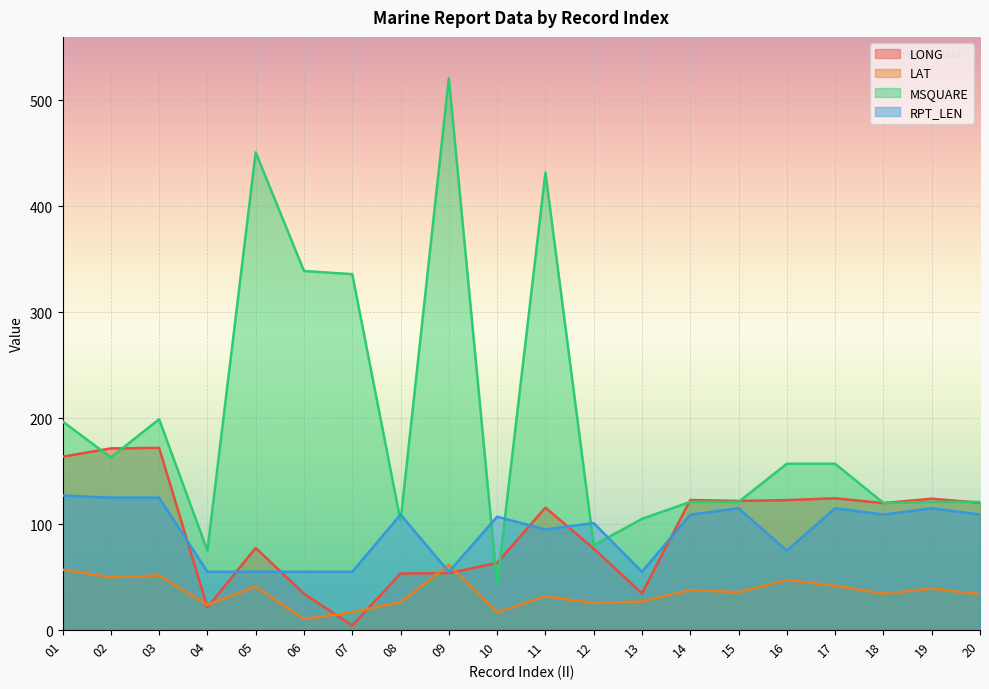

What is the value of the LONG point at the 5th from the left?

77.5